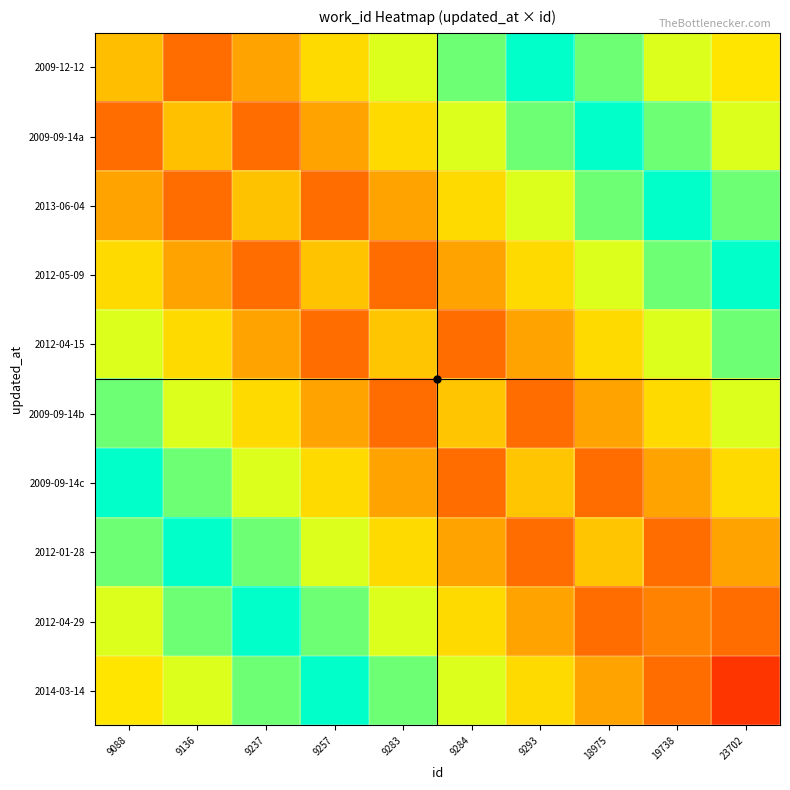

How many series are shown in this chart?

10